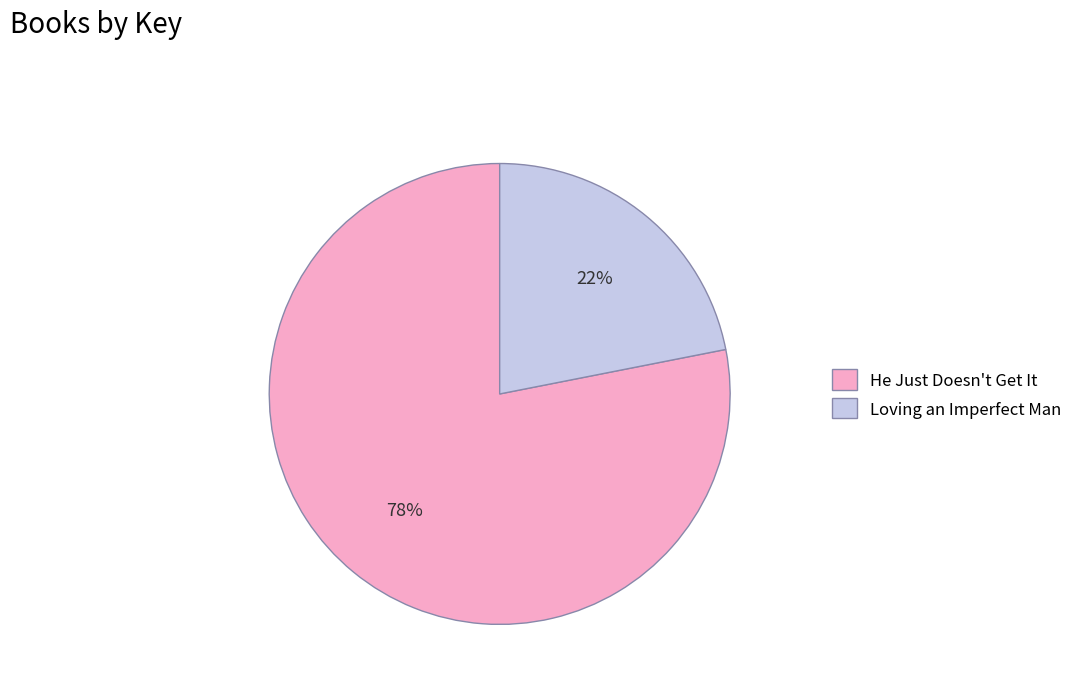

Rank the categories by value from highest to lowest.

He Just Doesn't Get It, Loving an Imperfect Man